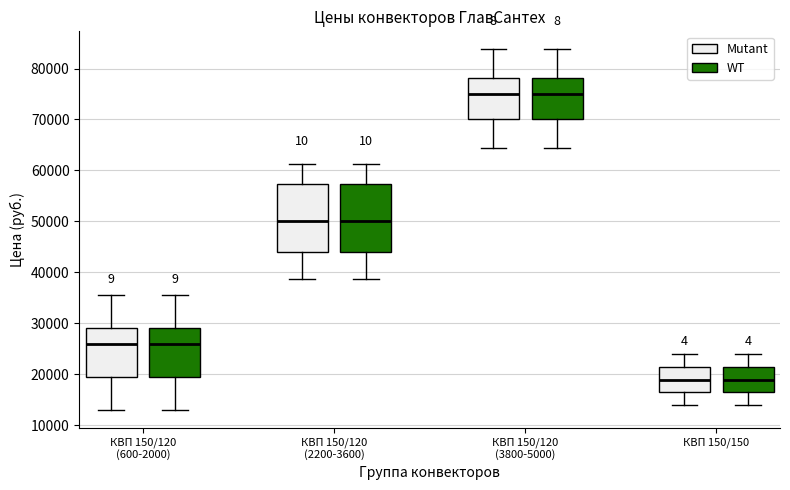

Reading left to right, transcribe this box plot: for each box, give where its median line is, the range the box spans, and where its two whiskers end, as read against the y-axis. The values are not printed on the chart, so give them approximately, as read against the axis.

КВП 150/120 (600-2000) (Mutant): median 26000, box 20000 to 29000, whiskers 13000 to 36000
КВП 150/120 (600-2000) (WT): median 26000, box 20000 to 29000, whiskers 13000 to 36000
КВП 150/120 (2200-3600) (Mutant): median 50000, box 44000 to 57000, whiskers 39000 to 61000
КВП 150/120 (2200-3600) (WT): median 50000, box 44000 to 57000, whiskers 39000 to 61000
КВП 150/120 (3800-5000) (Mutant): median 75000, box 70000 to 78000, whiskers 64000 to 84000
КВП 150/120 (3800-5000) (WT): median 75000, box 70000 to 78000, whiskers 64000 to 84000
КВП 150/150 (Mutant): median 19000, box 16000 to 21000, whiskers 14000 to 24000
КВП 150/150 (WT): median 19000, box 16000 to 21000, whiskers 14000 to 24000